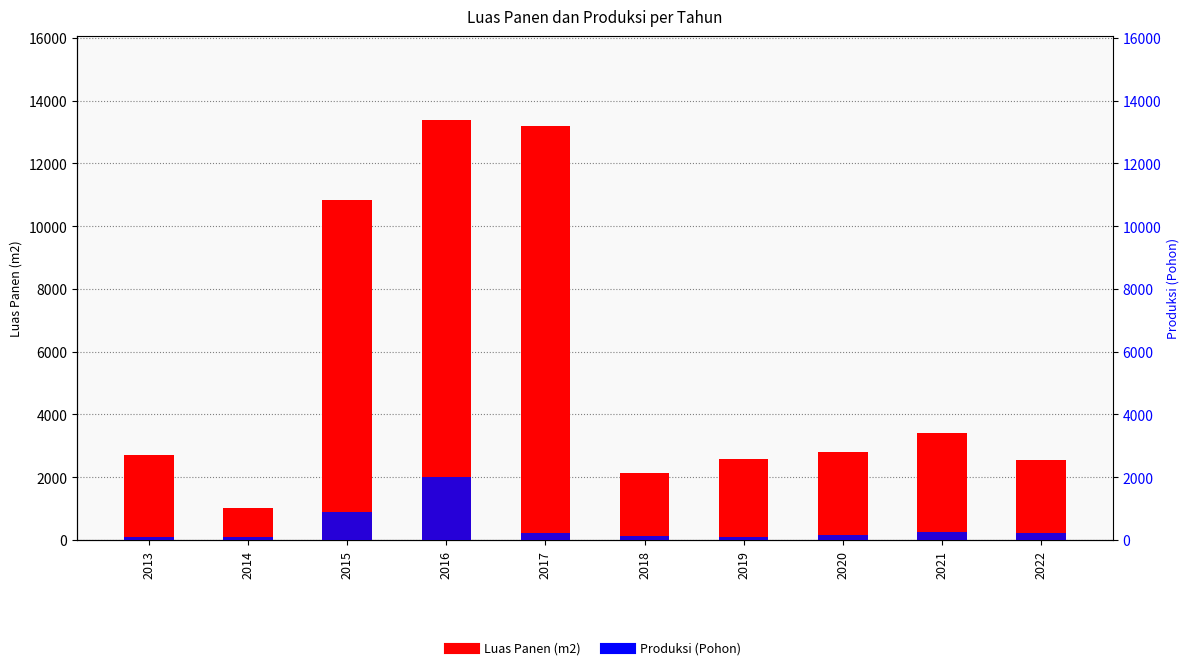

Count the number of categories in the chart.

10